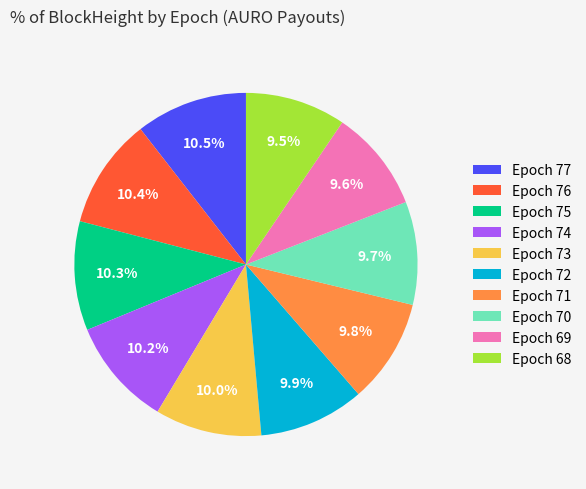

True or false: Epoch 70 accounts for 10% of the total.

True